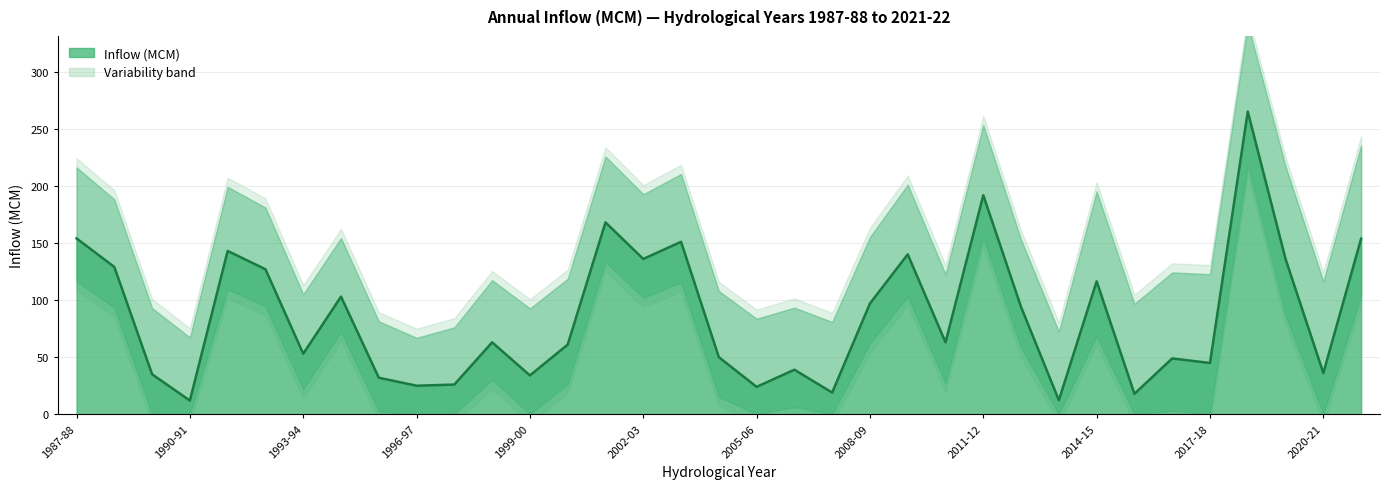

What is the value of the 10th point from the left?

25.0